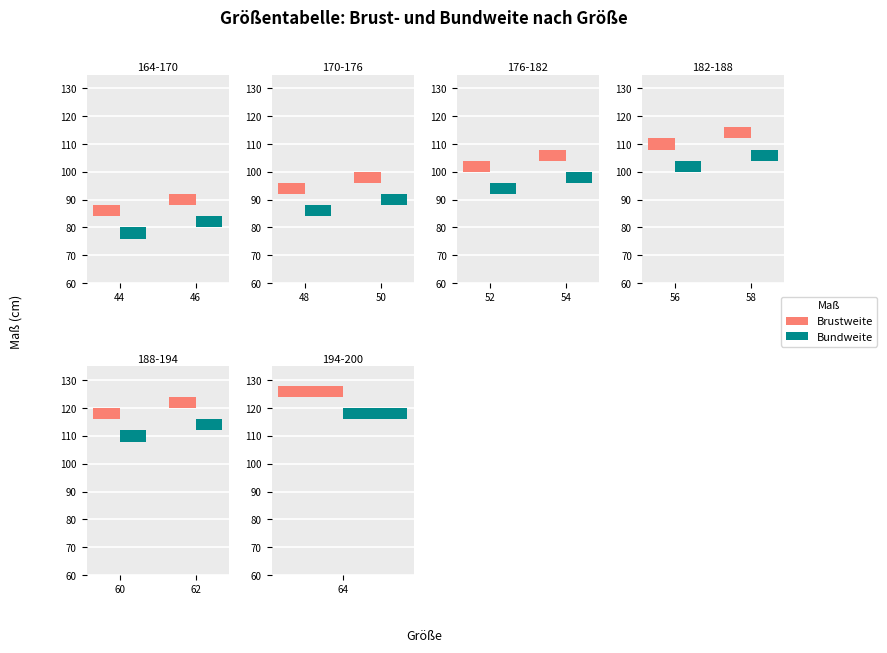

Does the chart contain stacked bars?

No